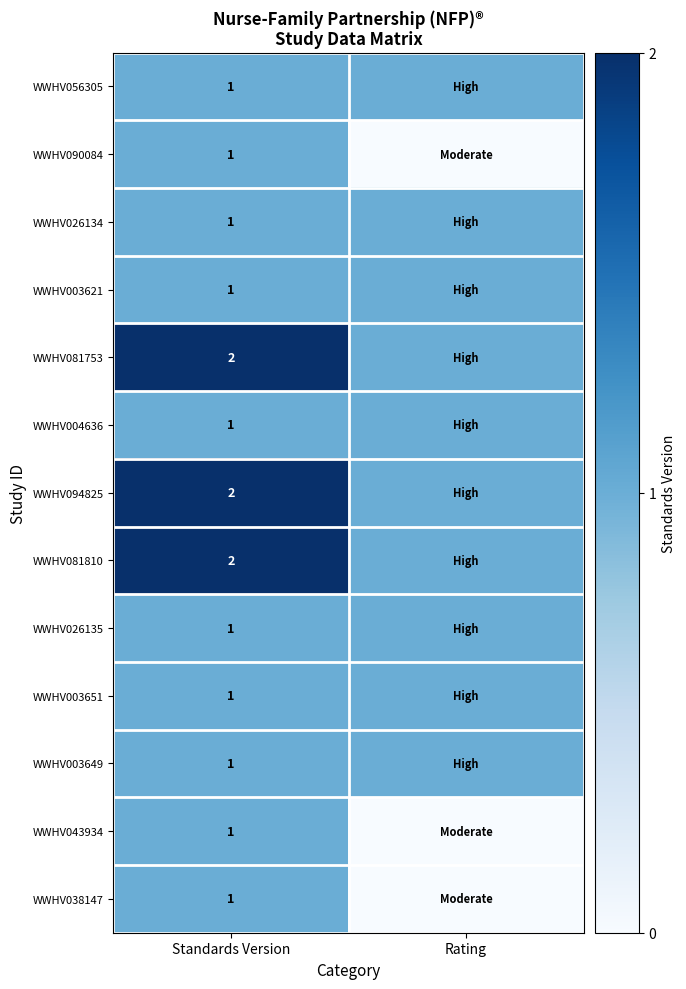

Is it true that WWHV038147 equals 0 at Standards Version?

False